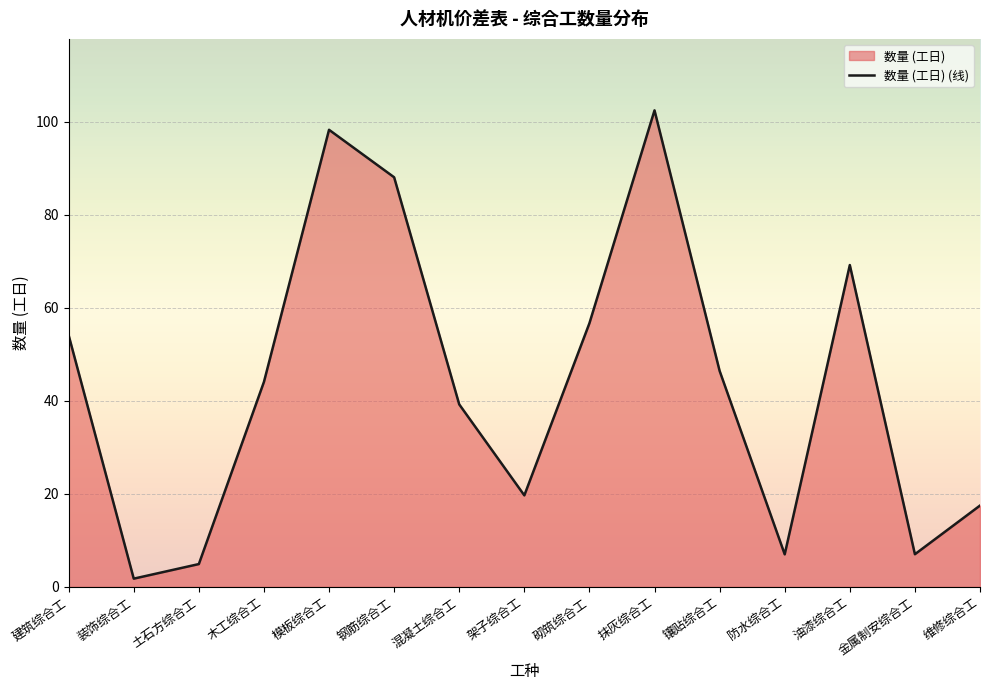

Is it true that the value at 木工综合工 is 10.1?

False